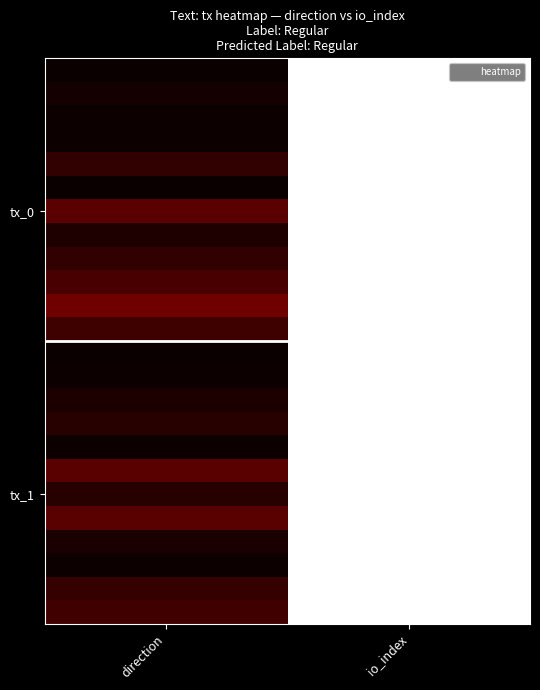

At how many categories does at least one series exceed 0?

2